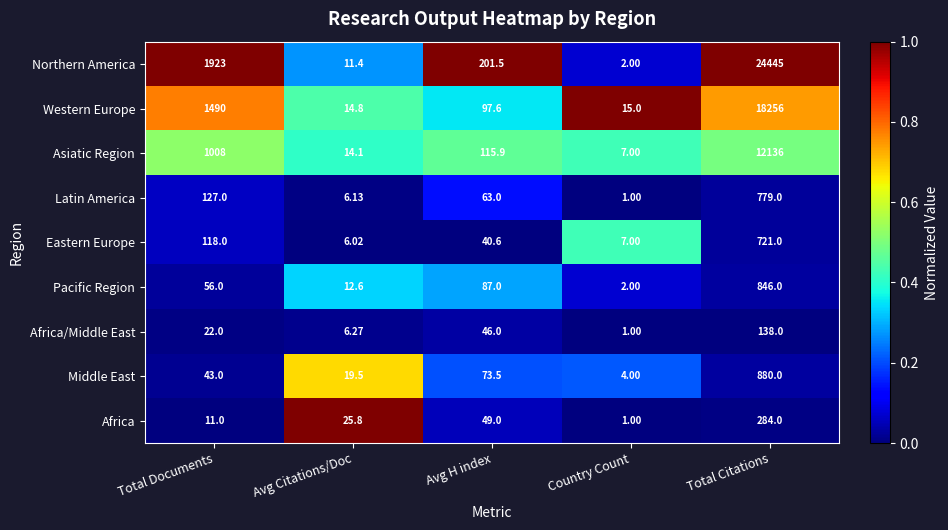

Where is Africa nearest to the value 142?

Avg H index